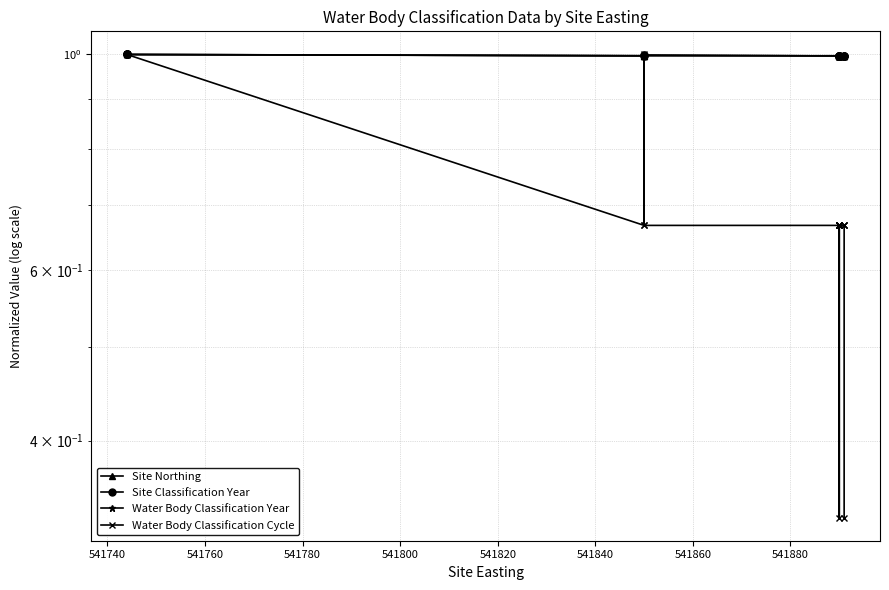

How many lines are shown in the chart?

4